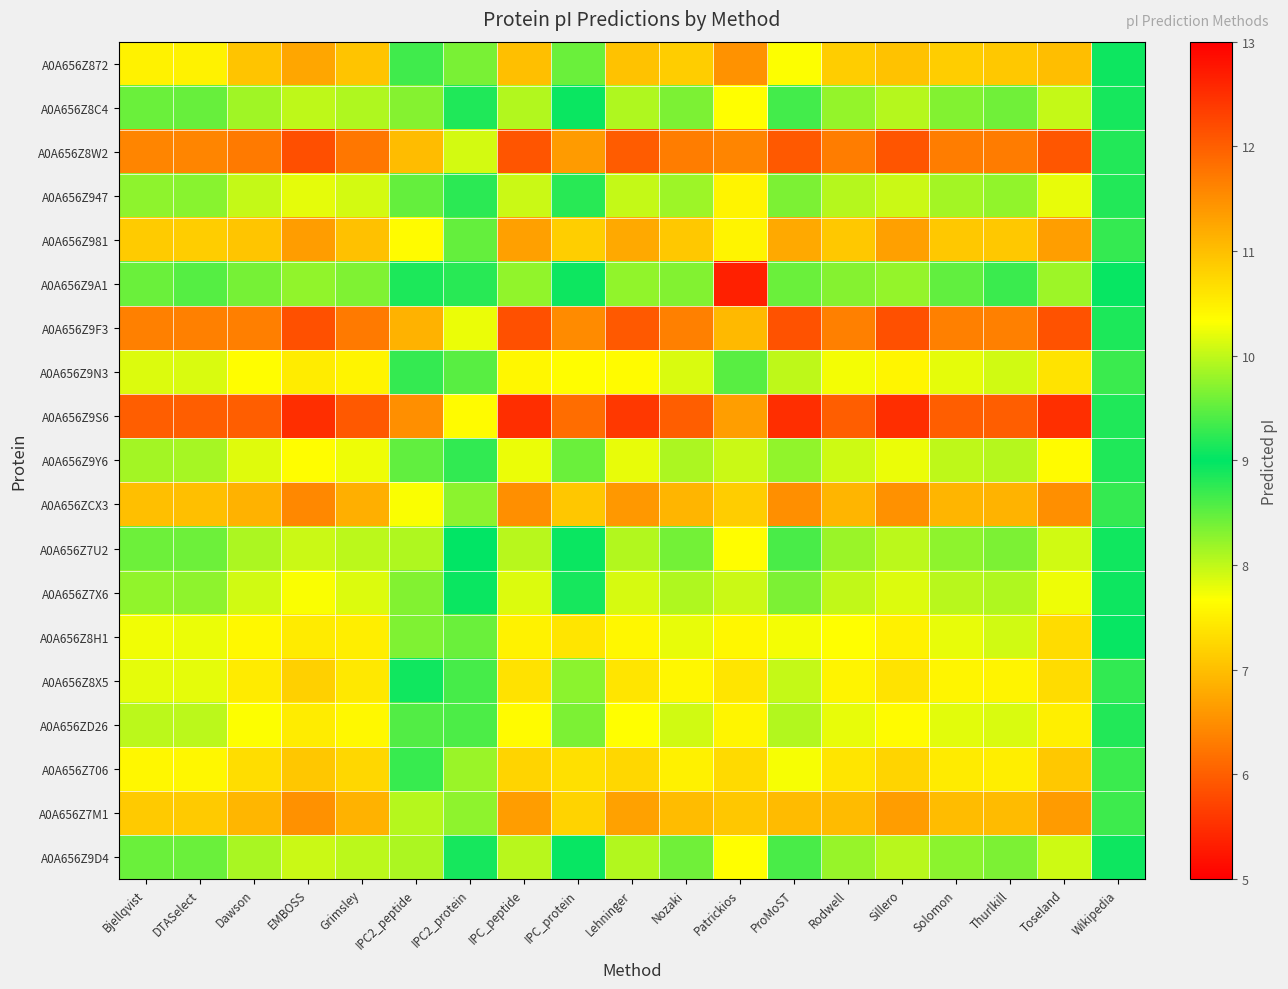

Reading left to right, list all the values displayed in this chart.

A0A656Z872: Bjellqvist=10.5	DTASelect=10.5	Dawson=10.9	EMBOSS=11.3	Grimsley=10.9	IPC2_peptide=8.7	IPC2_protein=9.6	IPC_peptide=11.0	IPC_protein=9.6	Lehninger=11.0	Nozaki=10.8	Patrickios=11.5	ProMoST=10.3	Rodwell=10.8	Sillero=11.0	Solomon=10.8	Thurlkill=10.9	Toseland=11.0	Wikipedia=9.1
A0A656Z8C4: Bjellqvist=9.6	DTASelect=9.5	Dawson=9.8	EMBOSS=10.0	Grimsley=9.9	IPC2_peptide=8.3	IPC2_protein=8.8	IPC_peptide=9.9	IPC_protein=9.0	Lehninger=9.9	Nozaki=9.6	Patrickios=7.7	ProMoST=9.4	Rodwell=9.8	Sillero=9.9	Solomon=9.7	Thurlkill=9.6	Toseland=10.0	Wikipedia=9.1
A0A656Z8W2: Bjellqvist=11.6	DTASelect=11.6	Dawson=11.7	EMBOSS=12.2	Grimsley=11.7	IPC2_peptide=11.0	IPC2_protein=10.1	IPC_peptide=12.1	IPC_protein=11.4	Lehninger=12.0	Nozaki=11.7	Patrickios=11.6	ProMoST=12.0	Rodwell=11.7	Sillero=12.1	Solomon=11.7	Thurlkill=11.7	Toseland=12.1	Wikipedia=9.2
A0A656Z947: Bjellqvist=9.7	DTASelect=9.7	Dawson=10.0	EMBOSS=10.2	Grimsley=10.1	IPC2_peptide=8.5	IPC2_protein=9.2	IPC_peptide=10.1	IPC_protein=9.2	Lehninger=10.0	Nozaki=9.8	Patrickios=7.6	ProMoST=9.6	Rodwell=9.9	Sillero=10.1	Solomon=9.9	Thurlkill=9.8	Toseland=10.2	Wikipedia=9.2
A0A656Z981: Bjellqvist=10.9	DTASelect=10.8	Dawson=10.9	EMBOSS=11.4	Grimsley=11.0	IPC2_peptide=10.4	IPC2_protein=9.5	IPC_peptide=11.3	IPC_protein=10.8	Lehninger=11.2	Nozaki=10.9	Patrickios=10.5	ProMoST=11.2	Rodwell=10.9	Sillero=11.3	Solomon=10.9	Thurlkill=10.9	Toseland=11.3	Wikipedia=9.3
A0A656Z9A1: Bjellqvist=9.6	DTASelect=9.4	Dawson=9.6	EMBOSS=9.8	Grimsley=9.7	IPC2_peptide=8.9	IPC2_protein=8.8	IPC_peptide=9.8	IPC_protein=9.1	Lehninger=9.8	Nozaki=9.7	Patrickios=5.3	ProMoST=9.6	Rodwell=9.7	Sillero=9.8	Solomon=9.5	Thurlkill=9.3	Toseland=9.8	Wikipedia=9.0
A0A656Z9F3: Bjellqvist=11.7	DTASelect=11.7	Dawson=11.7	EMBOSS=12.1	Grimsley=11.7	IPC2_peptide=11.1	IPC2_protein=10.2	IPC_peptide=12.1	IPC_protein=11.5	Lehninger=12.0	Nozaki=11.7	Patrickios=11.1	ProMoST=12.1	Rodwell=11.7	Sillero=12.1	Solomon=11.7	Thurlkill=11.7	Toseland=12.1	Wikipedia=9.2
A0A656Z9N3: Bjellqvist=10.1	DTASelect=10.1	Dawson=10.3	EMBOSS=10.5	Grimsley=10.5	IPC2_peptide=9.3	IPC2_protein=9.5	IPC_peptide=10.4	IPC_protein=10.3	Lehninger=10.4	Nozaki=10.1	Patrickios=9.5	ProMoST=10.0	Rodwell=10.3	Sillero=10.4	Solomon=10.2	Thurlkill=10.1	Toseland=10.6	Wikipedia=9.3
A0A656Z9S6: Bjellqvist=12.0	DTASelect=12.0	Dawson=12.0	EMBOSS=12.5	Grimsley=12.0	IPC2_peptide=11.5	IPC2_protein=10.4	IPC_peptide=12.5	IPC_protein=11.9	Lehninger=12.4	Nozaki=12.0	Patrickios=11.3	ProMoST=12.5	Rodwell=12.0	Sillero=12.5	Solomon=12.0	Thurlkill=12.0	Toseland=12.5	Wikipedia=9.2
A0A656Z9Y6: Bjellqvist=9.9	DTASelect=9.9	Dawson=10.2	EMBOSS=10.3	Grimsley=10.2	IPC2_peptide=8.5	IPC2_protein=9.3	IPC_peptide=10.2	IPC_protein=9.6	Lehninger=10.2	Nozaki=9.9	Patrickios=10.1	ProMoST=9.8	Rodwell=10.1	Sillero=10.2	Solomon=10.0	Thurlkill=9.9	Toseland=10.4	Wikipedia=9.2
A0A656ZCX3: Bjellqvist=11.0	DTASelect=11.0	Dawson=11.1	EMBOSS=11.6	Grimsley=11.2	IPC2_peptide=10.3	IPC2_protein=9.7	IPC_peptide=11.5	IPC_protein=10.9	Lehninger=11.4	Nozaki=11.1	Patrickios=10.8	ProMoST=11.5	Rodwell=11.1	Sillero=11.5	Solomon=11.1	Thurlkill=11.1	Toseland=11.5	Wikipedia=9.3
A0A656Z7U2: Bjellqvist=9.6	DTASelect=9.6	Dawson=9.9	EMBOSS=10.1	Grimsley=10.0	IPC2_peptide=8.1	IPC2_protein=9.0	IPC_peptide=10.0	IPC_protein=9.0	Lehninger=9.9	Nozaki=9.6	Patrickios=7.6	ProMoST=9.4	Rodwell=9.8	Sillero=10.0	Solomon=9.7	Thurlkill=9.6	Toseland=10.1	Wikipedia=9.1
A0A656Z7X6: Bjellqvist=9.8	DTASelect=9.7	Dawson=10.1	EMBOSS=10.3	Grimsley=10.1	IPC2_peptide=8.3	IPC2_protein=9.0	IPC_peptide=10.1	IPC_protein=9.1	Lehninger=10.1	Nozaki=9.9	Patrickios=10.1	ProMoST=9.6	Rodwell=10.0	Sillero=10.1	Solomon=10.0	Thurlkill=9.9	Toseland=10.2	Wikipedia=9.1
A0A656Z8H1: Bjellqvist=10.3	DTASelect=10.2	Dawson=10.4	EMBOSS=10.5	Grimsley=10.5	IPC2_peptide=9.7	IPC2_protein=9.6	IPC_peptide=10.5	IPC_protein=10.6	Lehninger=10.4	Nozaki=10.2	Patrickios=7.6	ProMoST=10.3	Rodwell=10.3	Sillero=10.5	Solomon=10.2	Thurlkill=10.1	Toseland=10.7	Wikipedia=9.0
A0A656Z8X5: Bjellqvist=10.2	DTASelect=10.2	Dawson=10.5	EMBOSS=10.8	Grimsley=10.6	IPC2_peptide=8.9	IPC2_protein=9.4	IPC_peptide=10.6	IPC_protein=9.7	Lehninger=10.6	Nozaki=10.4	Patrickios=10.6	ProMoST=10.0	Rodwell=10.5	Sillero=10.6	Solomon=10.4	Thurlkill=10.4	Toseland=10.7	Wikipedia=9.3
A0A656ZD26: Bjellqvist=10.0	DTASelect=10.0	Dawson=10.3	EMBOSS=10.5	Grimsley=10.4	IPC2_peptide=8.6	IPC2_protein=9.4	IPC_peptide=10.4	IPC_protein=9.6	Lehninger=10.3	Nozaki=10.1	Patrickios=10.4	ProMoST=9.9	Rodwell=10.2	Sillero=10.4	Solomon=10.2	Thurlkill=10.1	Toseland=10.5	Wikipedia=9.2
A0A656Z706: Bjellqvist=10.4	DTASelect=10.4	Dawson=10.7	EMBOSS=10.9	Grimsley=10.7	IPC2_peptide=9.3	IPC2_protein=9.8	IPC_peptide=10.8	IPC_protein=10.6	Lehninger=10.7	Nozaki=10.5	Patrickios=10.7	ProMoST=10.3	Rodwell=10.6	Sillero=10.8	Solomon=10.5	Thurlkill=10.5	Toseland=10.9	Wikipedia=9.3
A0A656Z7M1: Bjellqvist=10.9	DTASelect=10.9	Dawson=11.1	EMBOSS=11.5	Grimsley=11.1	IPC2_peptide=9.9	IPC2_protein=9.7	IPC_peptide=11.4	IPC_protein=10.8	Lehninger=11.3	Nozaki=11.0	Patrickios=10.9	ProMoST=11.0	Rodwell=11.0	Sillero=11.3	Solomon=11.0	Thurlkill=11.0	Toseland=11.4	Wikipedia=9.3
A0A656Z9D4: Bjellqvist=9.6	DTASelect=9.6	Dawson=9.9	EMBOSS=10.1	Grimsley=10.0	IPC2_peptide=8.1	IPC2_protein=8.9	IPC_peptide=10.0	IPC_protein=9.0	Lehninger=9.9	Nozaki=9.6	Patrickios=7.7	ProMoST=9.4	Rodwell=9.8	Sillero=10.0	Solomon=9.7	Thurlkill=9.6	Toseland=10.1	Wikipedia=9.1